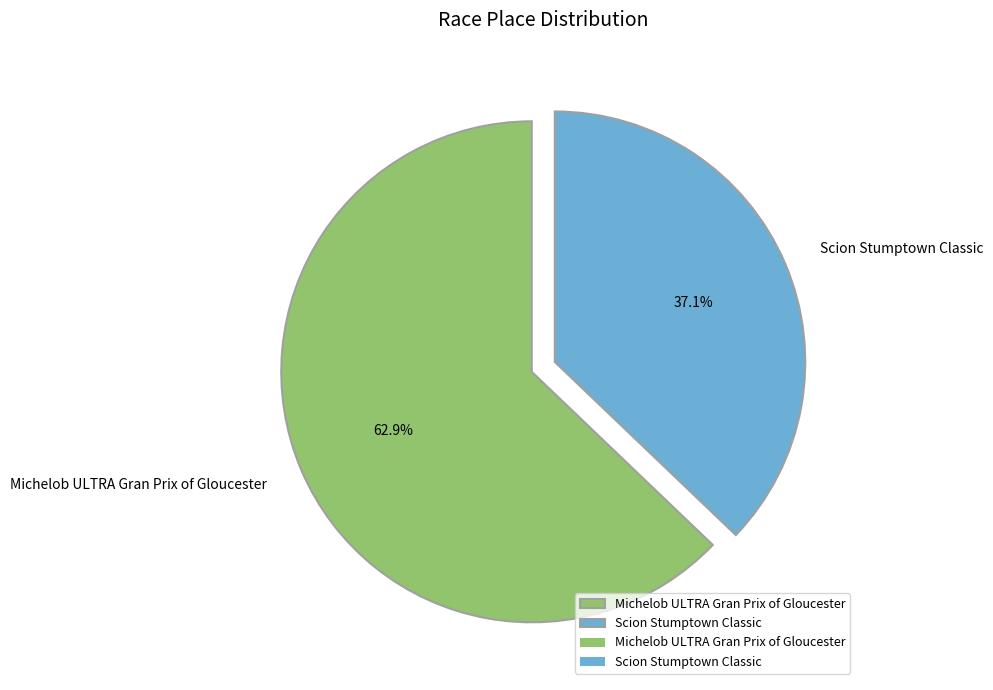

Rank the categories by value from lowest to highest.

Scion Stumptown Classic, Michelob ULTRA Gran Prix of Gloucester